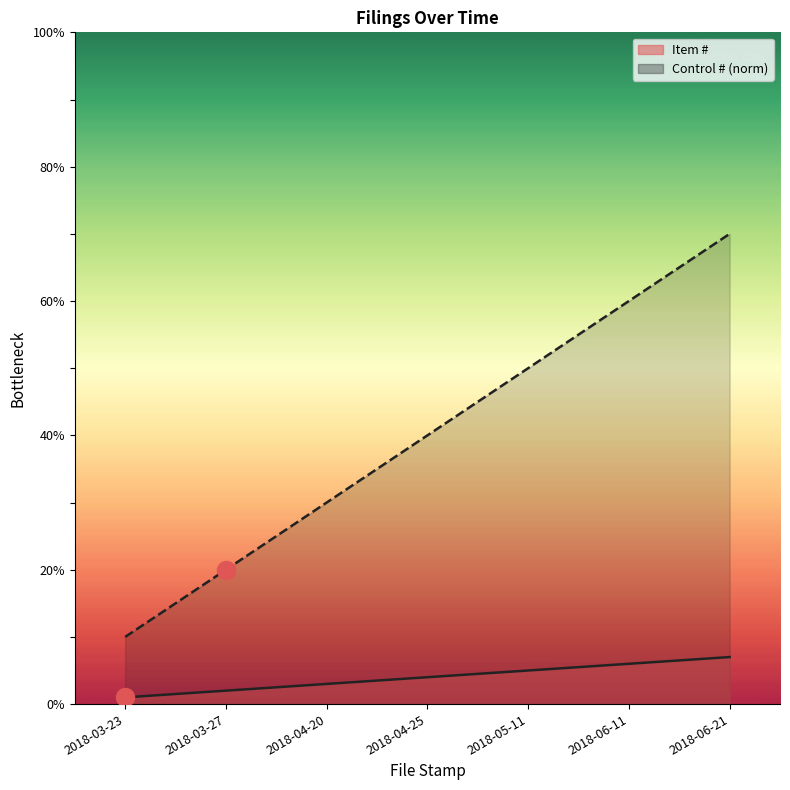

True or false: the data shows 2 at 2018-04-25.

False